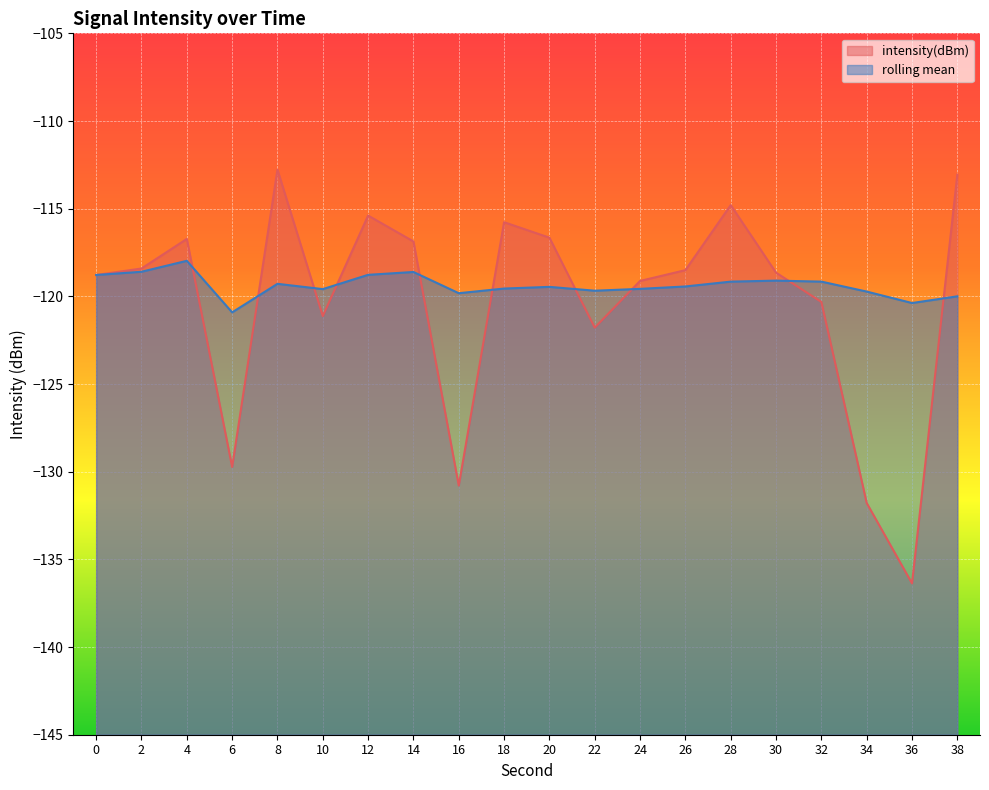

In rolling_mean, how many points are lower than both neighbors (excluding endpoints)?

5